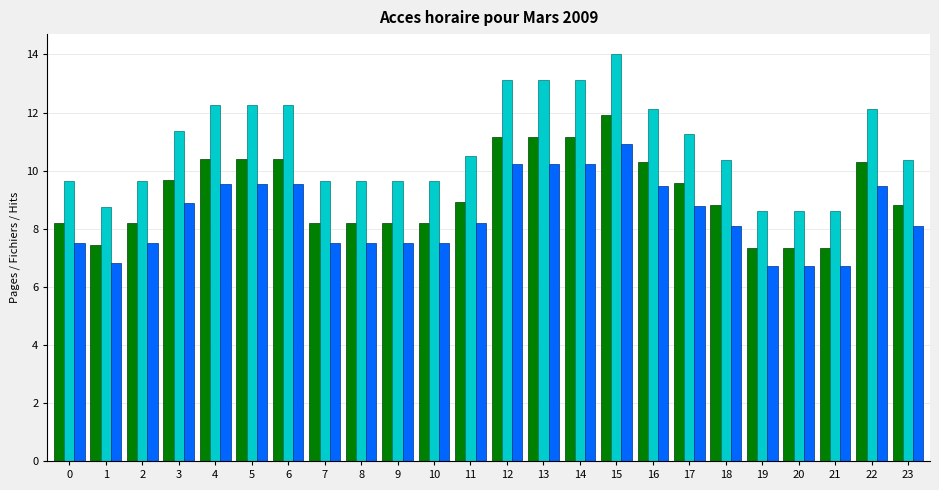

At which category is the sum across all series the highest?

15